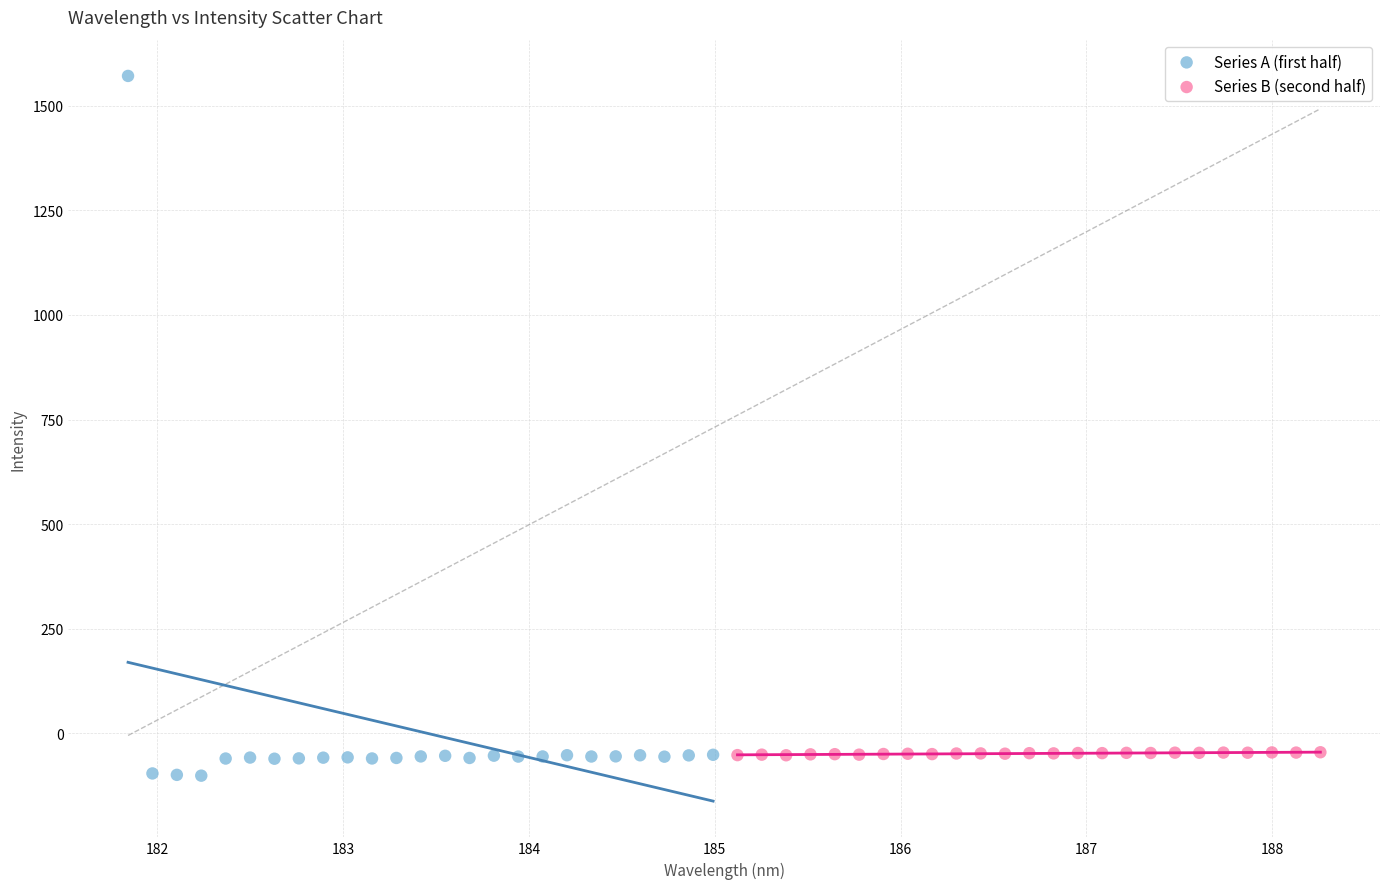

Which series has the widest spread of Y values?

Series A (first half)